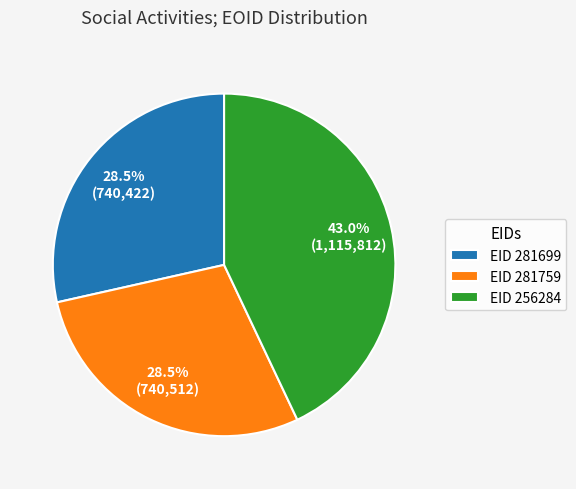

Does any single category account for the majority?

No